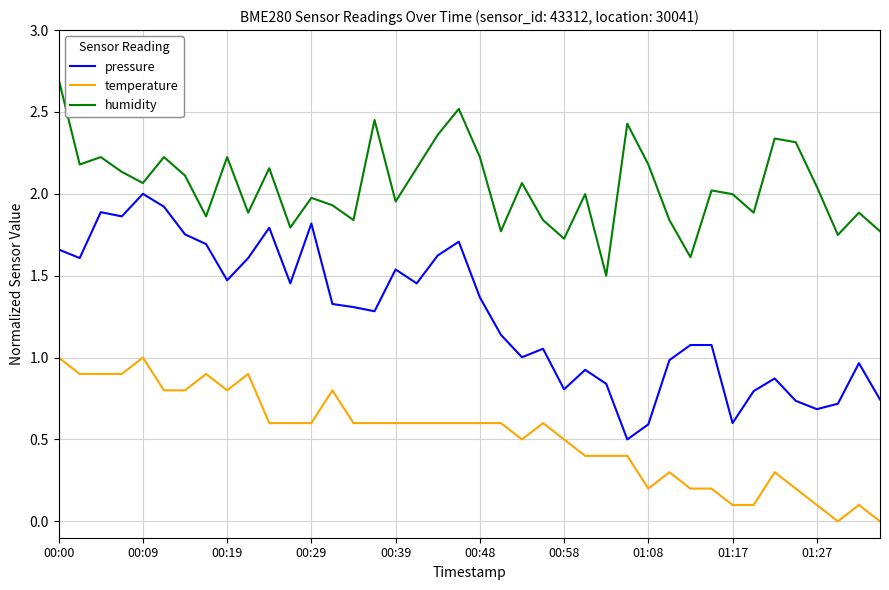

Which series has the largest range (max minus min)?

pressure